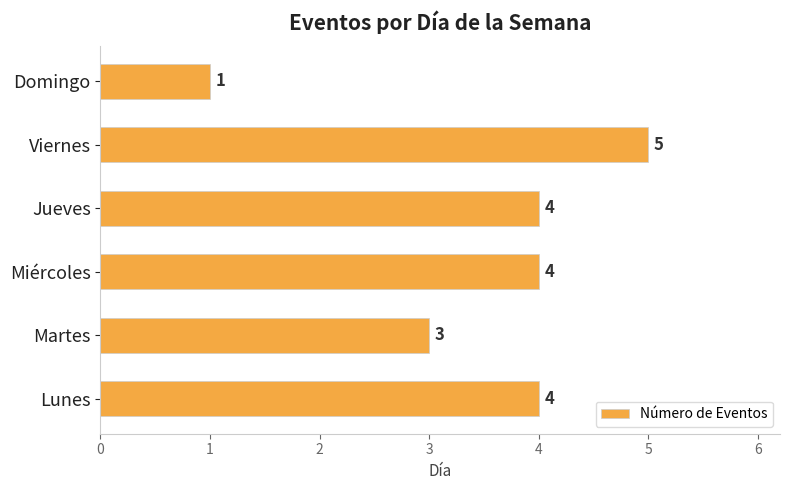

Is it true that the value at Martes is 4?

False